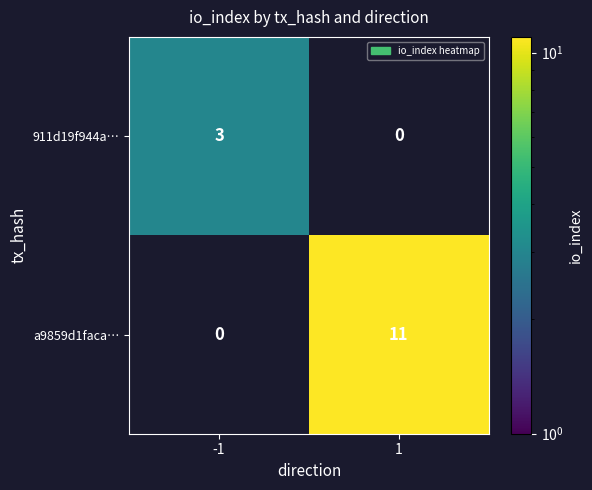

The 911d19f944a… series shows 3 at -1. True or false?

True